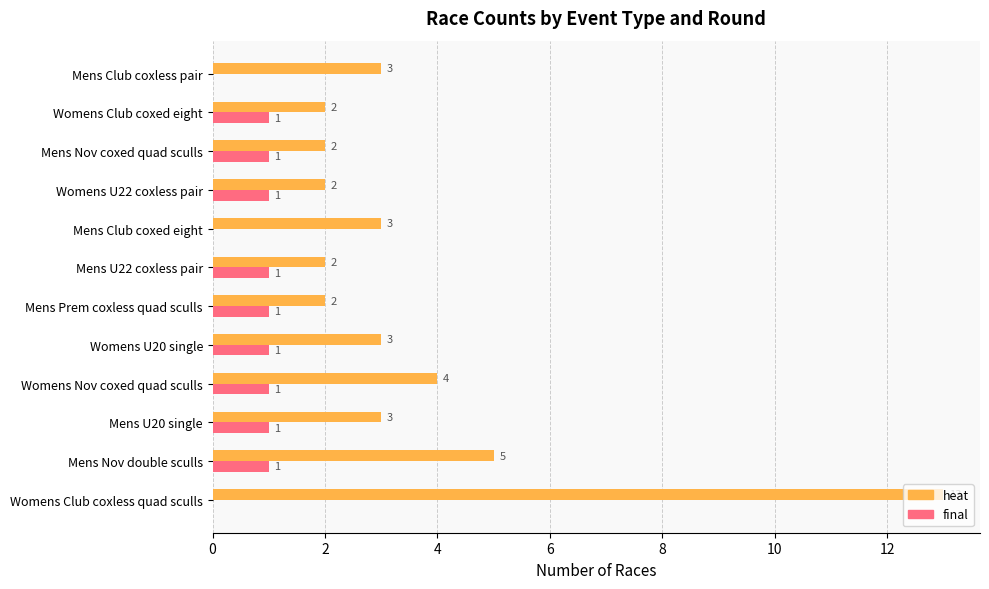

The heat series shows 4 at Womens Nov coxed quad sculls. True or false?

True